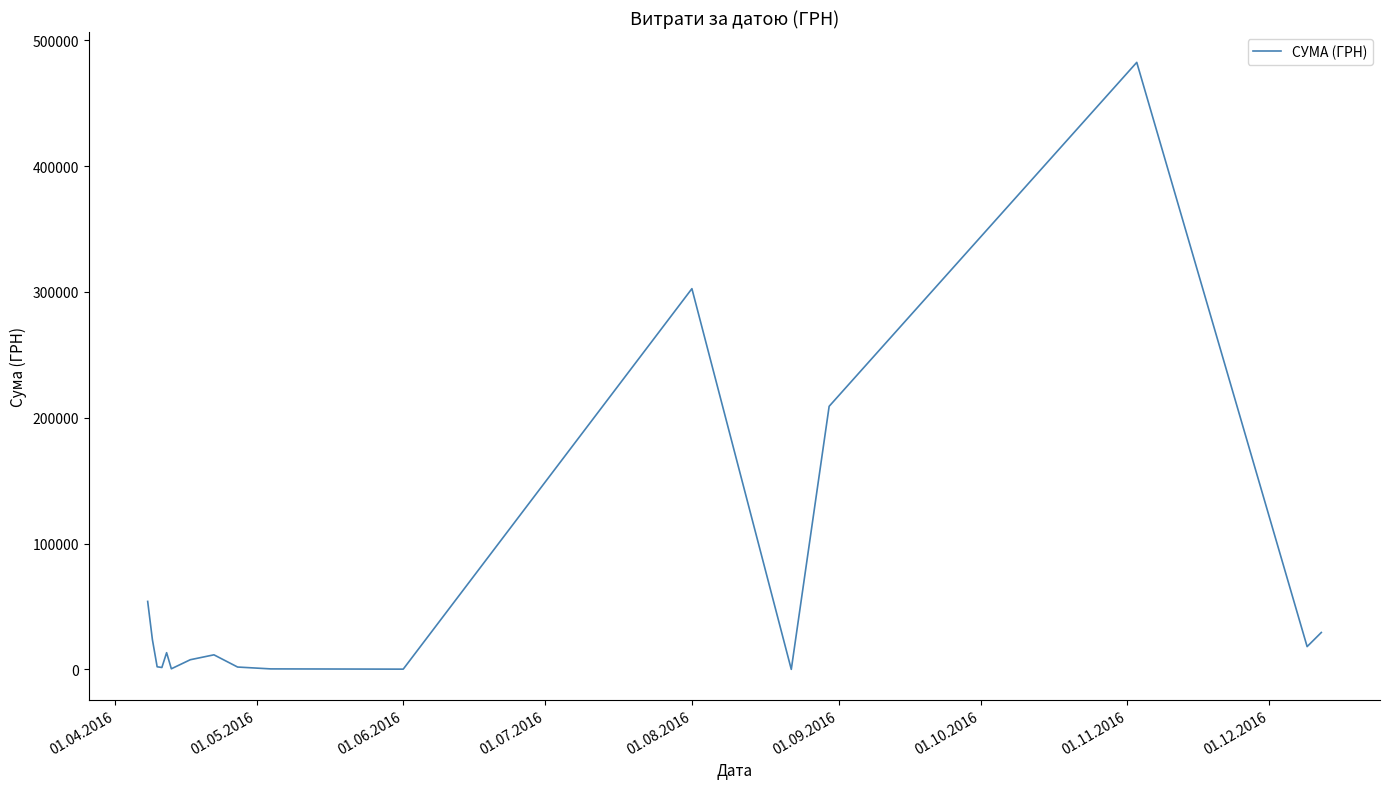

What is the smallest value displayed?

84.5